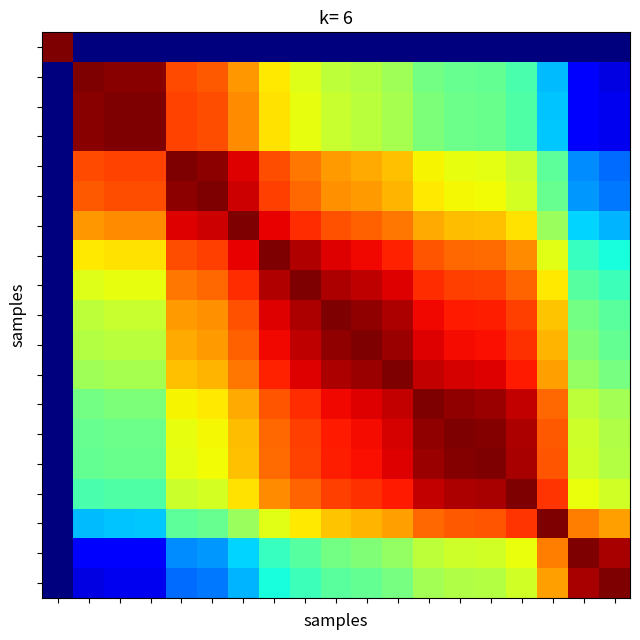

What is the maximum value shown in the chart?

1.0